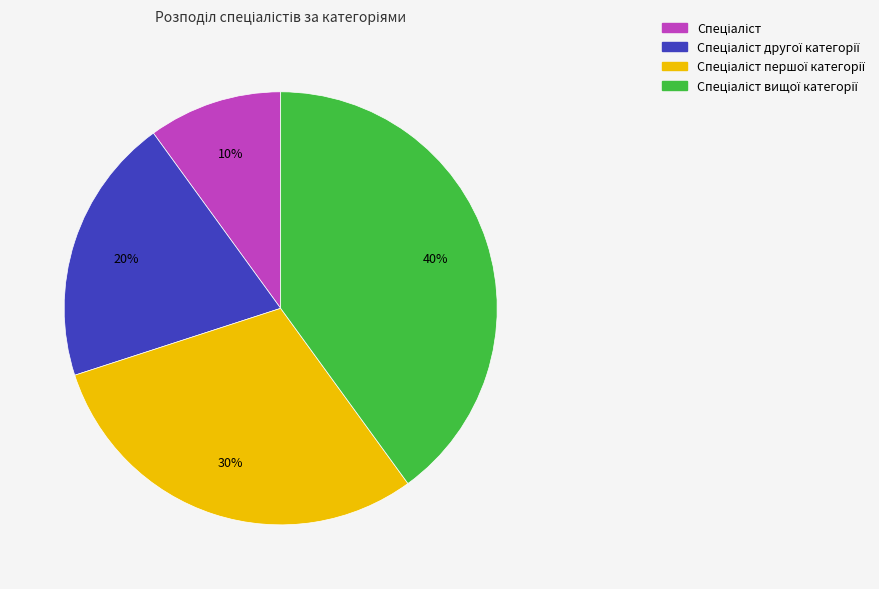

Is there any slice that represents more than half of the pie?

No